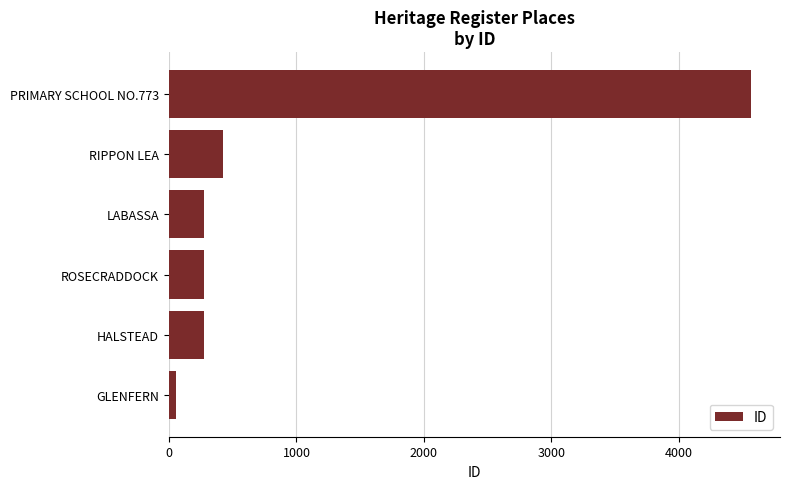

How many data points does each series have?

6